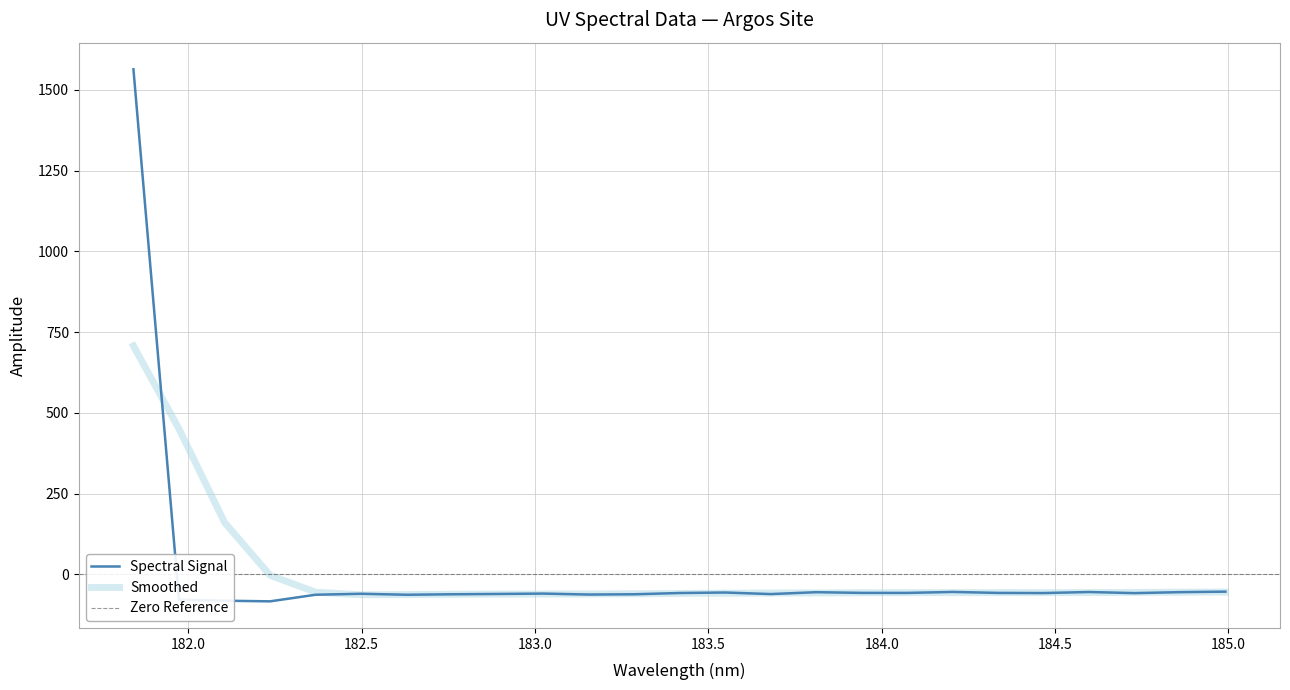

What is the highest value of the Spectral Signal series?

1564.2